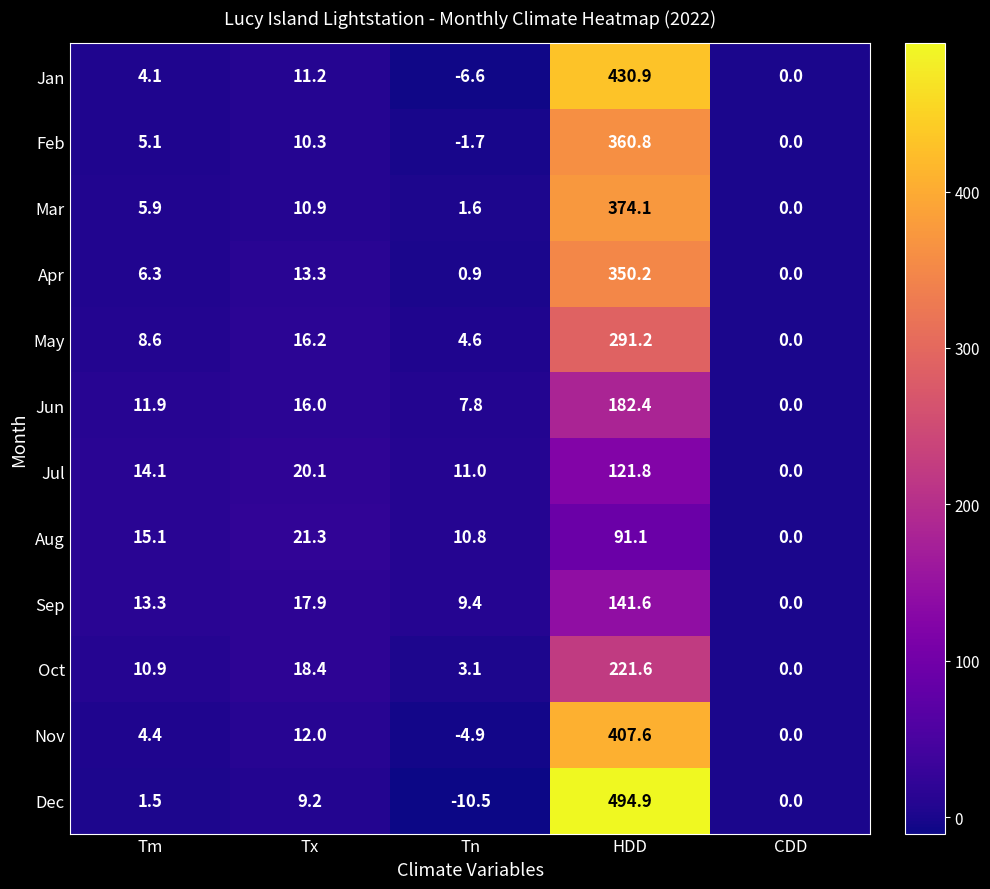

List the series in order of their peak value, lowest first.

Aug, Jul, Sep, Jun, Oct, May, Apr, Feb, Mar, Nov, Jan, Dec